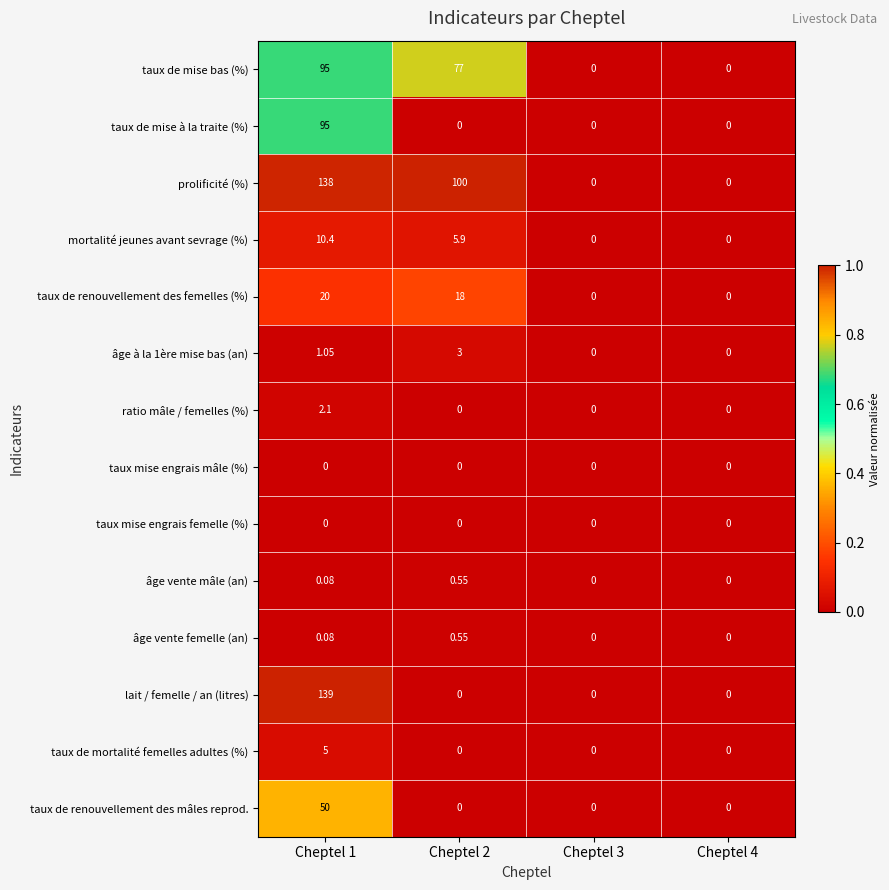

What is the difference between the highest and lowest values at Cheptel 2?

100.0